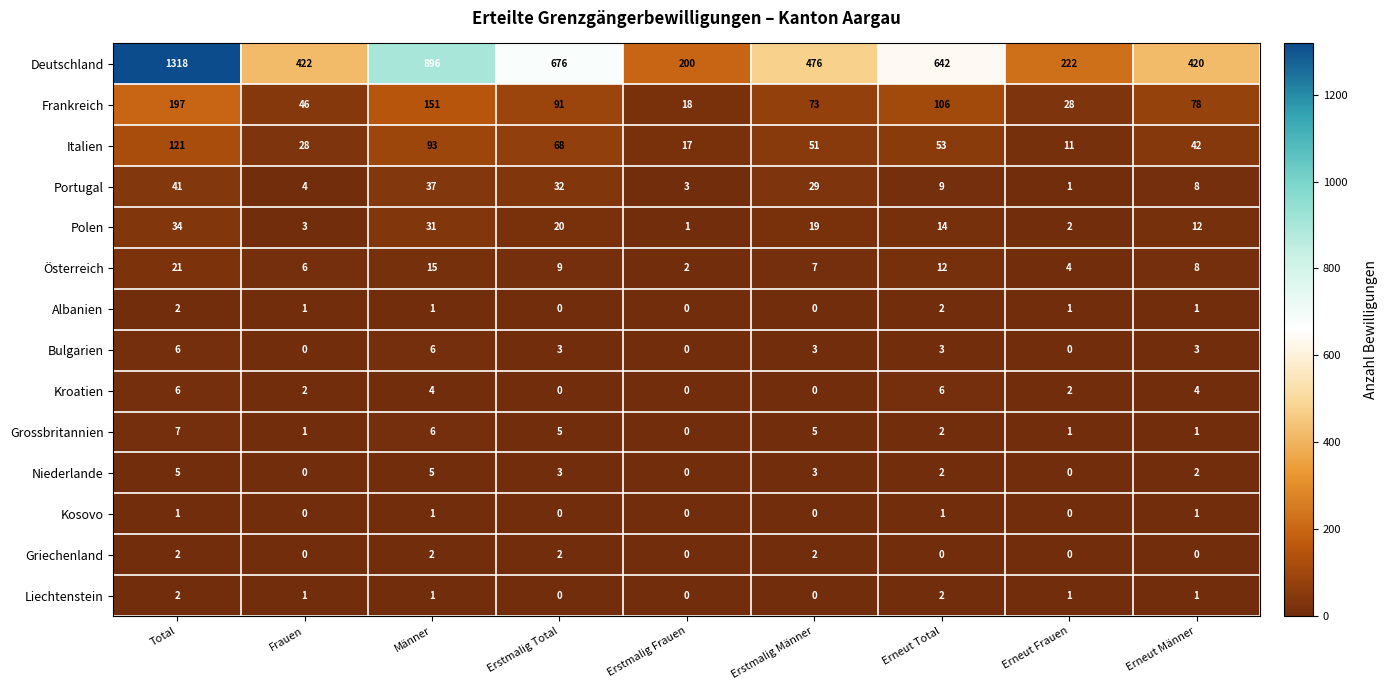

What is the difference between the maximum and second lowest values in the Niederlande series?

5